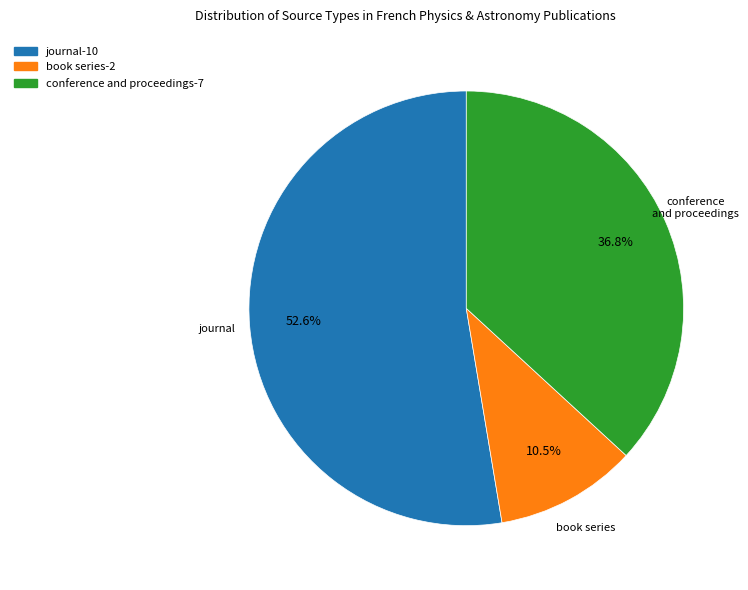

True or false: conference and proceedings accounts for 37% of the total.

True